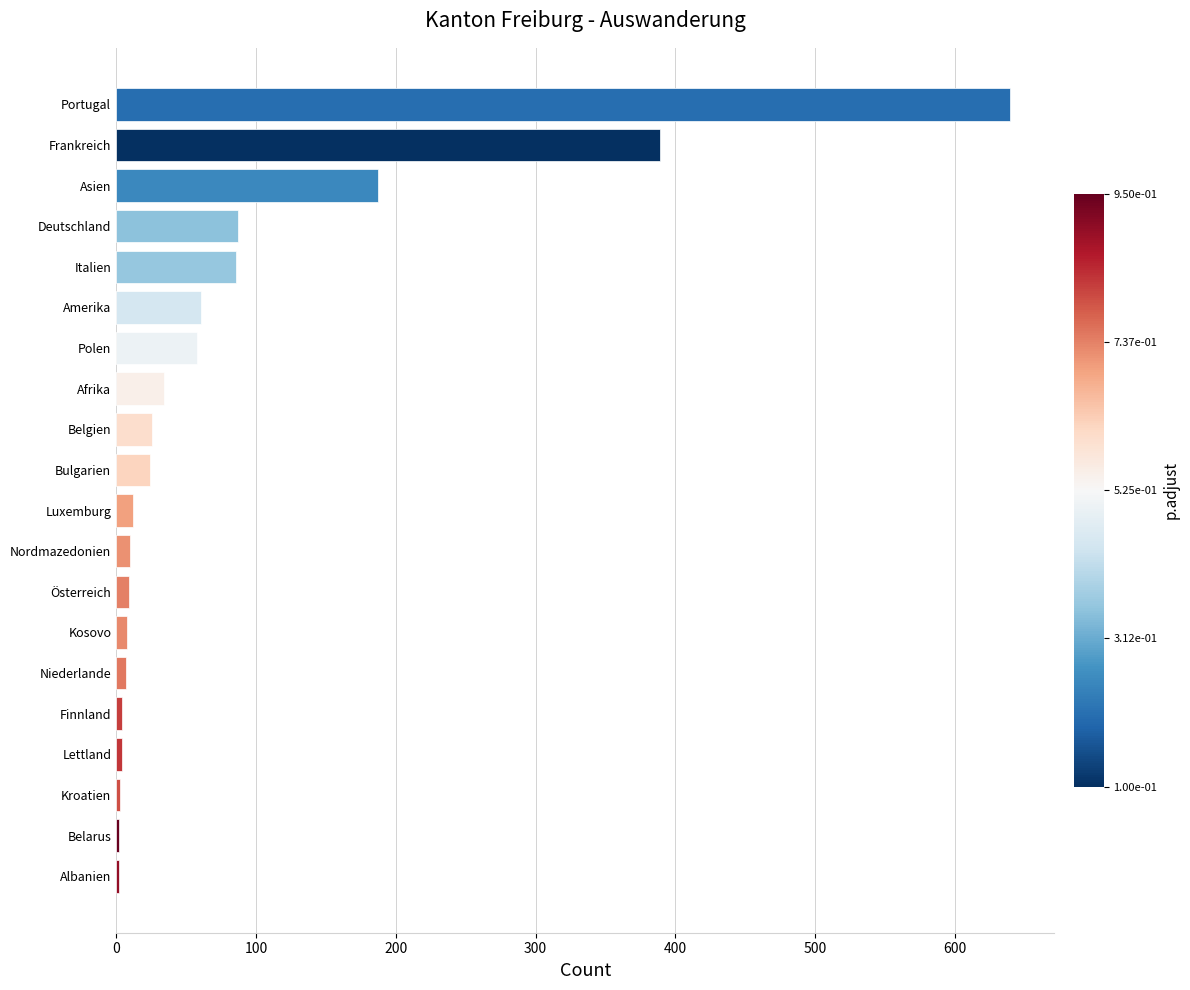

True or false: the data shows 860 at Portugal.

False